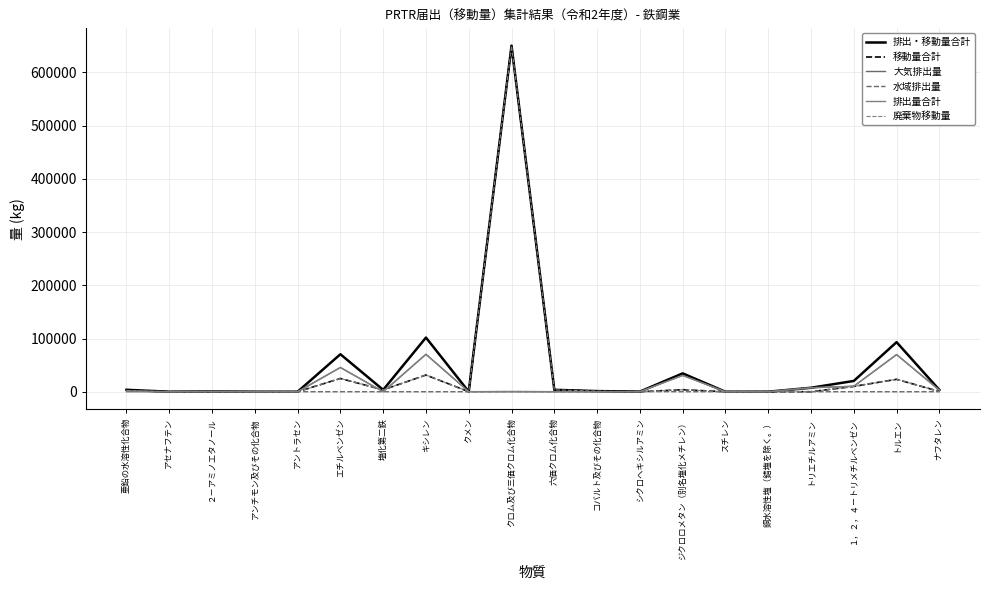

Reading left to right, transcribe all the data shown in this chart.

排出・移動量合計: 亜鉛の水溶性化合物=3642	アセナフテン=28	２－アミノエタノール=650	アンチモン及びその化合物=8	アントラセン=4	エチルベンゼン=70448	塩化第二鉄=3510	キシレン=101756	クメン=146	クロム及び三価クロム化合物=650165	六価クロム化合物=3651	コバルト及びその化合物=1201	シクロヘキシルアミン=250	ジクロロメタン（別名塩化メチレン）=34500	スチレン=3	銅水溶性塩（錯塩を除く。）=62	トリエチルアミン=7486	１，２，４－トリメチルベンゼン=20263	トルエン=93141	ナフタレン=3404
移動量合計: 亜鉛の水溶性化合物=2394	アセナフテン=0	２－アミノエタノール=0	アンチモン及びその化合物=8	アントラセン=0	エチルベンゼン=24900	塩化第二鉄=3510	キシレン=31397	クメン=54	クロム及び三価クロム化合物=649784	六価クロム化合物=3541	コバルト及びその化合物=1200	シクロヘキシルアミン=0	ジクロロメタン（別名塩化メチレン）=3800	スチレン=0	銅水溶性塩（錯塩を除く。）=0	トリエチルアミン=12	１，２，４－トリメチルベンゼン=10023	トルエン=23338	ナフタレン=474
大気排出量: 亜鉛の水溶性化合物=0	アセナフテン=28	２－アミノエタノール=0	アンチモン及びその化合物=0	アントラセン=4	エチルベンゼン=45548	塩化第二鉄=0	キシレン=70359	クメン=92	クロム及び三価クロム化合物=11	六価クロム化合物=0	コバルト及びその化合物=1	シクロヘキシルアミン=0	ジクロロメタン（別名塩化メチレン）=30700	スチレン=3	銅水溶性塩（錯塩を除く。）=0	トリエチルアミン=7474	１，２，４－トリメチルベンゼン=10240	トルエン=69803	ナフタレン=2930
水域排出量: 亜鉛の水溶性化合物=1248	アセナフテン=0	２－アミノエタノール=650	アンチモン及びその化合物=0	アントラセン=0	エチルベンゼン=0	塩化第二鉄=0	キシレン=0	クメン=0	クロム及び三価クロム化合物=370	六価クロム化合物=110	コバルト及びその化合物=0	シクロヘキシルアミン=250	ジクロロメタン（別名塩化メチレン）=0	スチレン=0	銅水溶性塩（錯塩を除く。）=62	トリエチルアミン=0	１，２，４－トリメチルベンゼン=0	トルエン=0	ナフタレン=0
排出量合計: 亜鉛の水溶性化合物=1248	アセナフテン=28	２－アミノエタノール=650	アンチモン及びその化合物=0	アントラセン=4	エチルベンゼン=45548	塩化第二鉄=0	キシレン=70359	クメン=92	クロム及び三価クロム化合物=381	六価クロム化合物=110	コバルト及びその化合物=1	シクロヘキシルアミン=250	ジクロロメタン（別名塩化メチレン）=30700	スチレン=3	銅水溶性塩（錯塩を除く。）=62	トリエチルアミン=7474	１，２，４－トリメチルベンゼン=10240	トルエン=69803	ナフタレン=2930
廃棄物移動量: 亜鉛の水溶性化合物=2394	アセナフテン=0	２－アミノエタノール=0	アンチモン及びその化合物=8	アントラセン=0	エチルベンゼン=24900	塩化第二鉄=3510	キシレン=31397	クメン=54	クロム及び三価クロム化合物=649784	六価クロム化合物=3541	コバルト及びその化合物=1200	シクロヘキシルアミン=0	ジクロロメタン（別名塩化メチレン）=3800	スチレン=0	銅水溶性塩（錯塩を除く。）=0	トリエチルアミン=12	１，２，４－トリメチルベンゼン=10023	トルエン=23338	ナフタレン=474